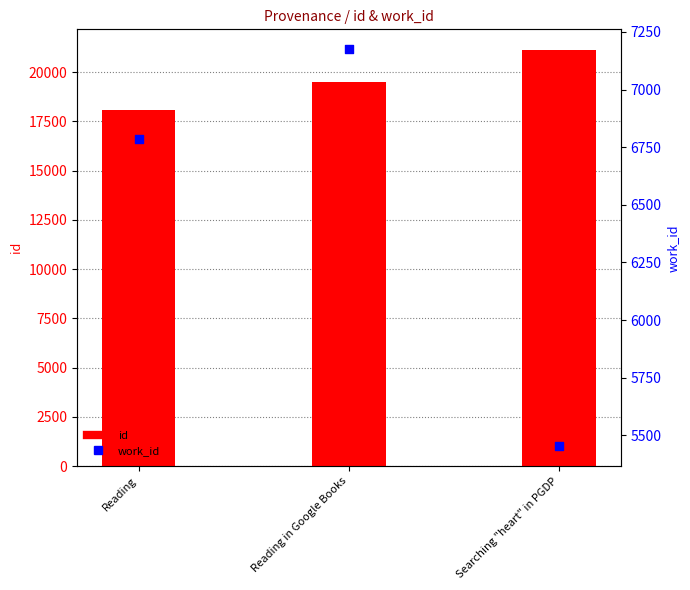

Which series has the widest spread of Y values?

id